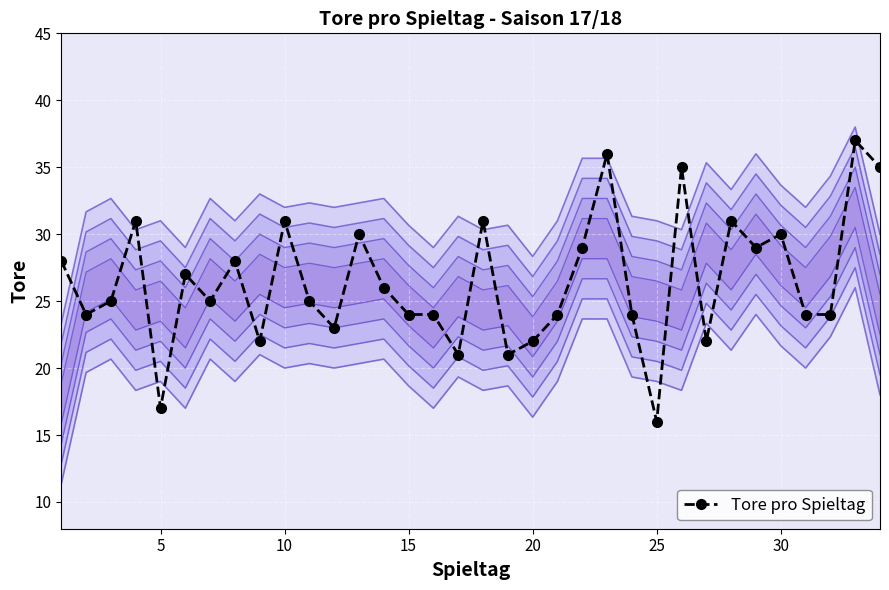

What is the sum of all values?

901